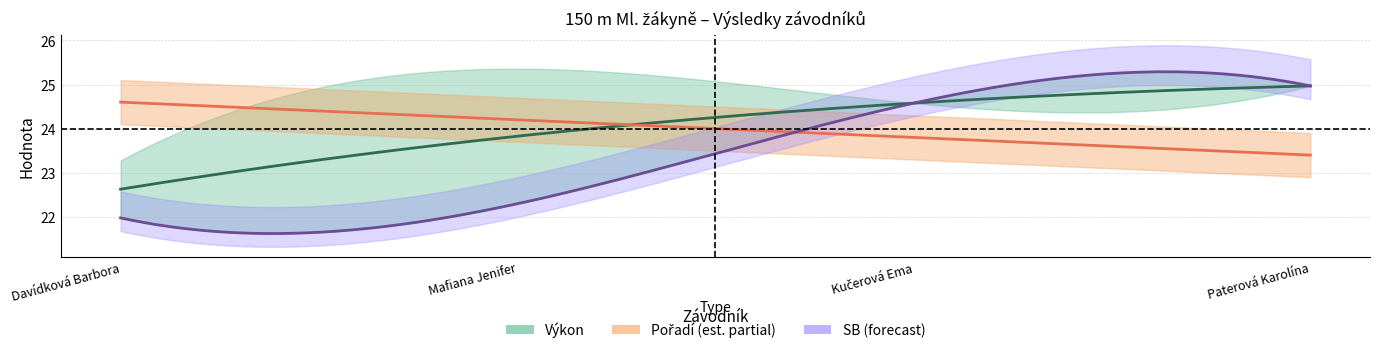

What position from the right is Kučerová Ema?

2